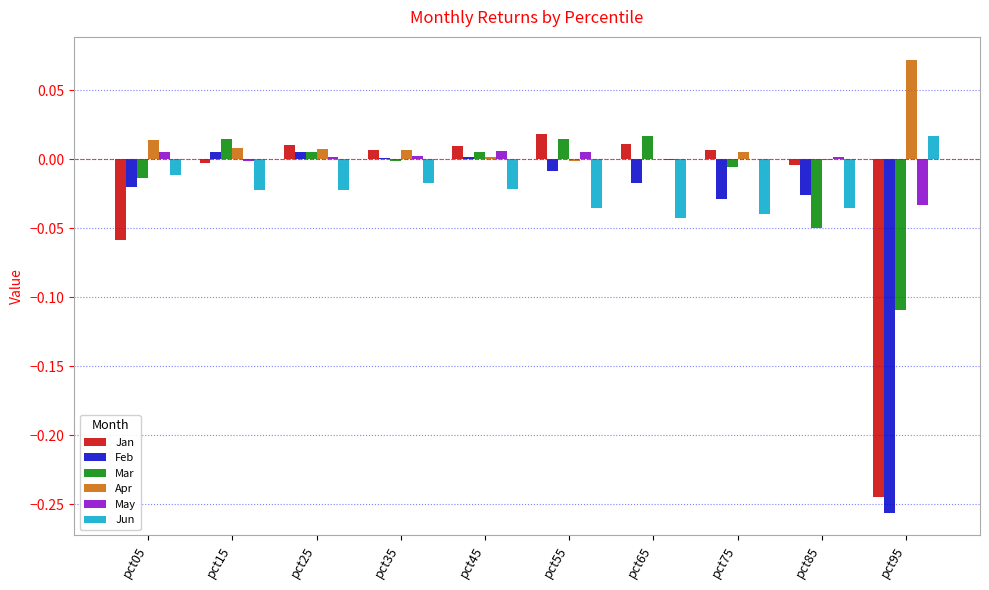

The Mar series shows 0.0 at pct55. True or false?

True